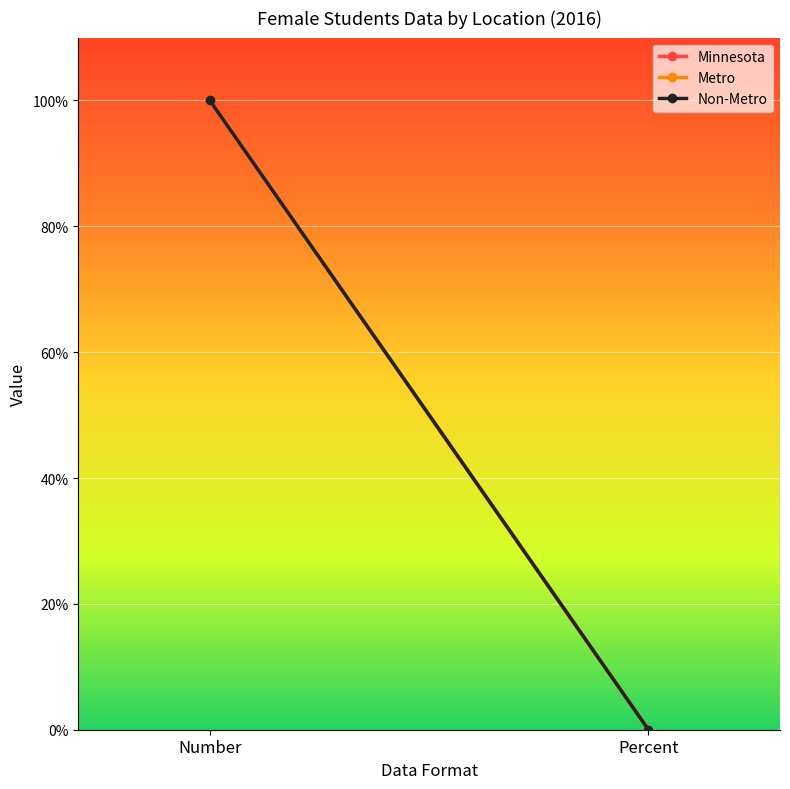

At Number, list the series in order from smallest to largest.

Minnesota, Metro, Non-Metro